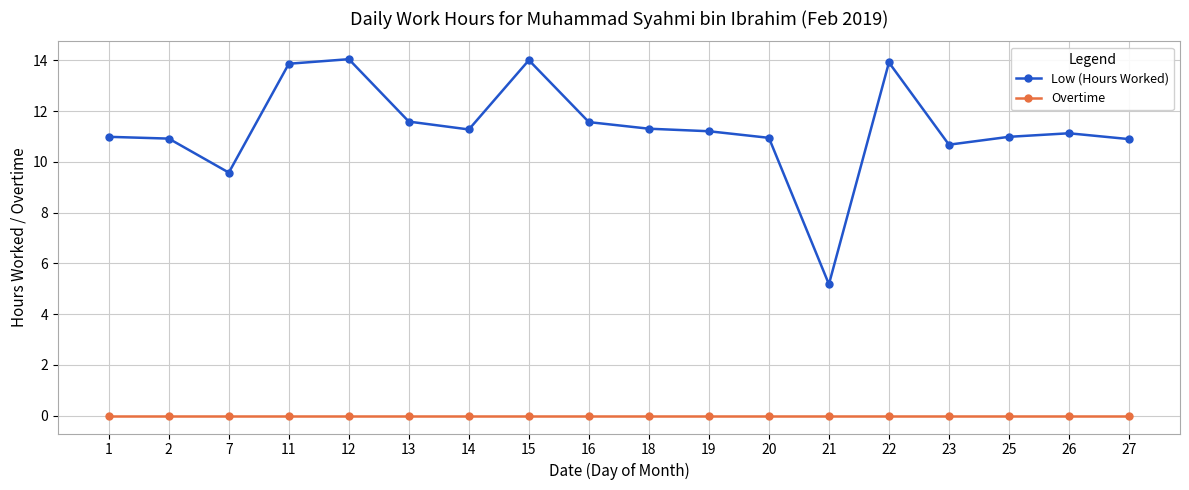

True or false: Low (Hours Worked) has more than 2 points higher than both neighbors.

True